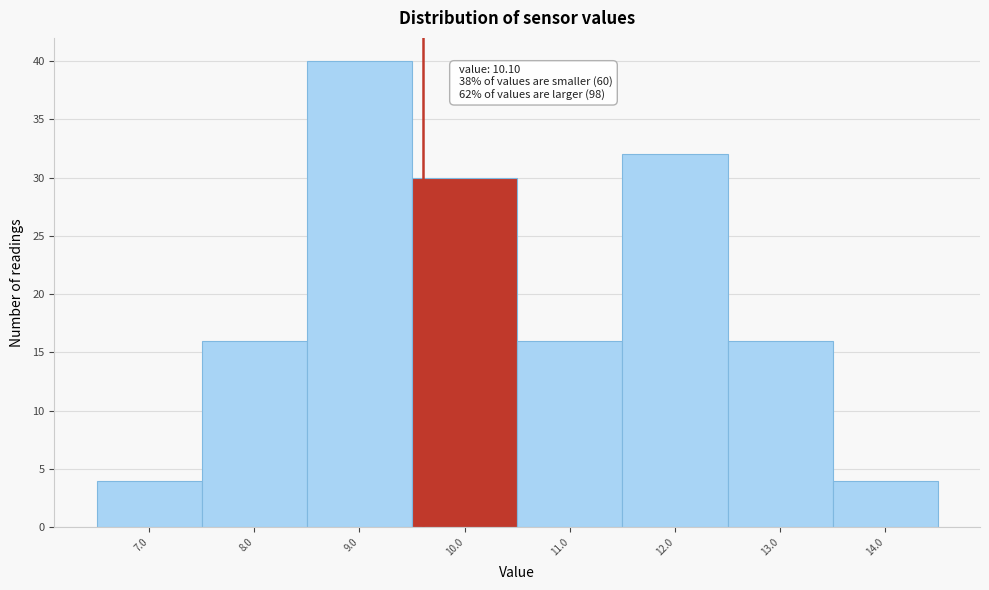

Reading left to right, list all the values displayed in this chart.

7.0=4	8.0=16	9.0=40	10.0=30	11.0=16	12.0=32	13.0=16	14.0=4